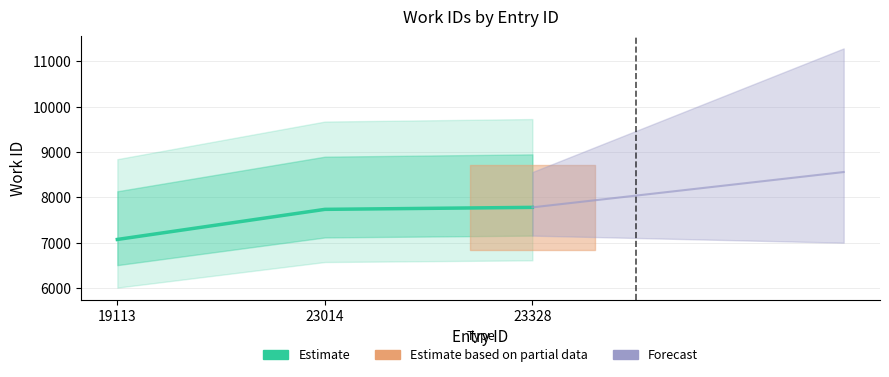

What is the approximate value at 19113, to the nearest 50?

7100